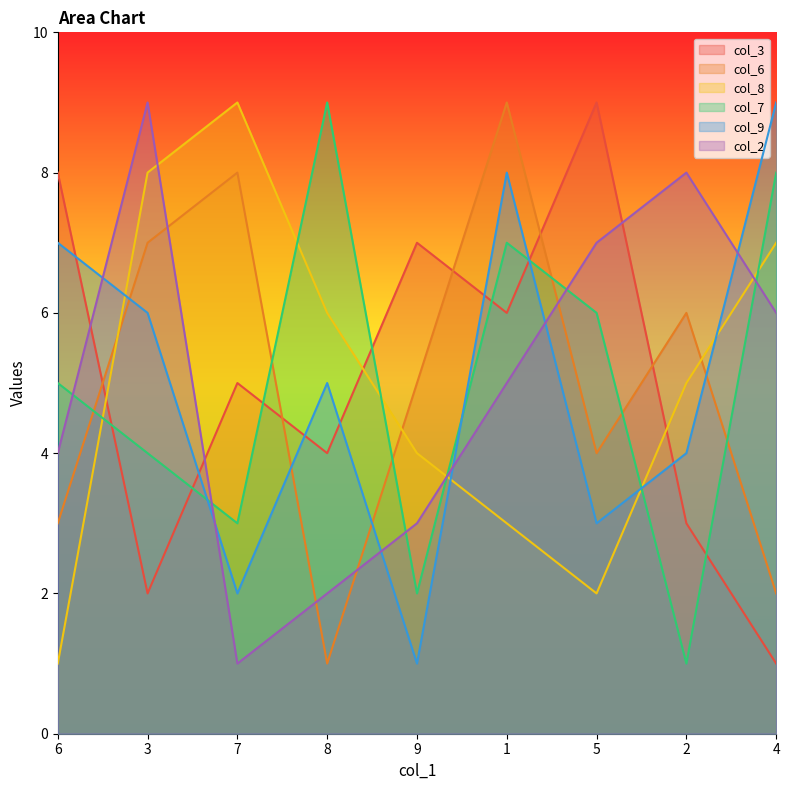

True or false: col_2 and col_8 intersect in this chart.

True